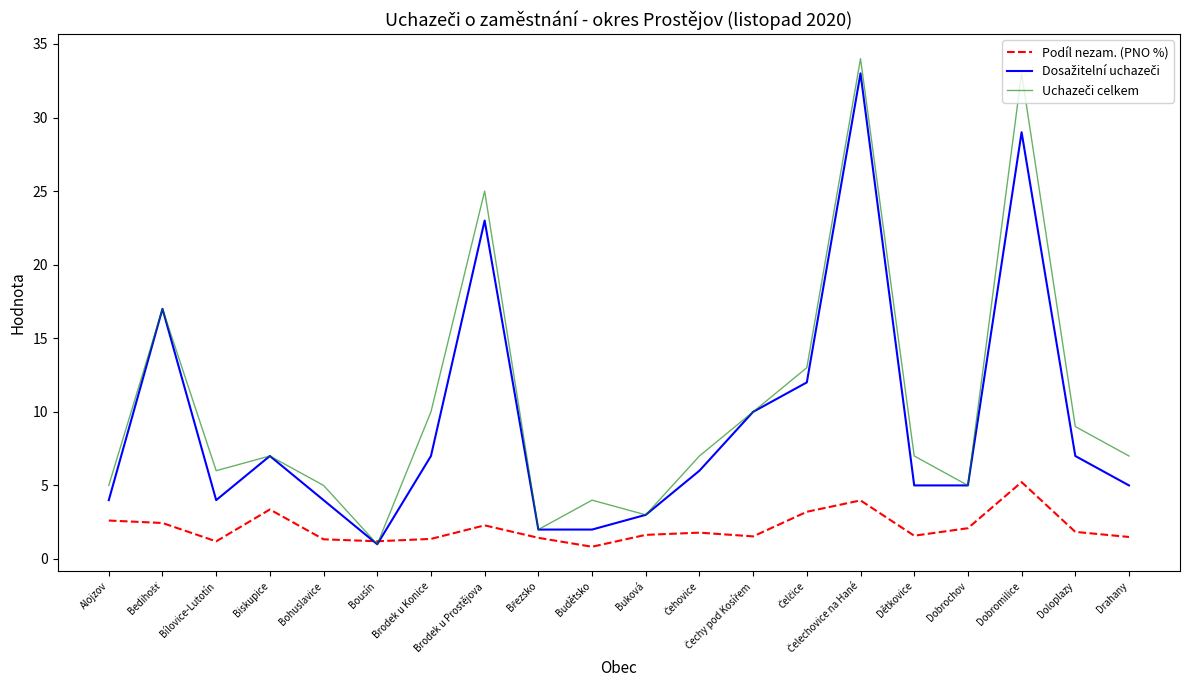

What is the total value across all series at Budětsko?

6.8